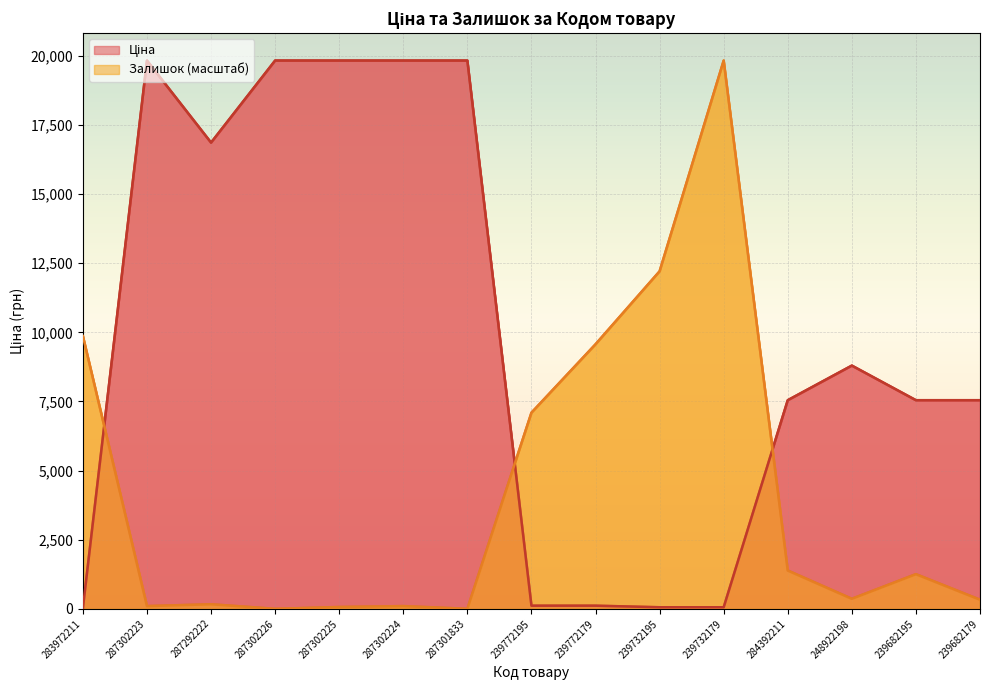

What are all the series names shown in the legend?

Ціна, Залишок